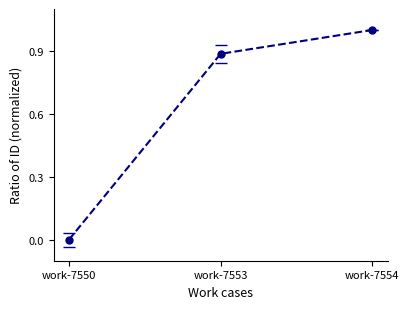

True or false: the data shows 0.6 at work-7550.

False